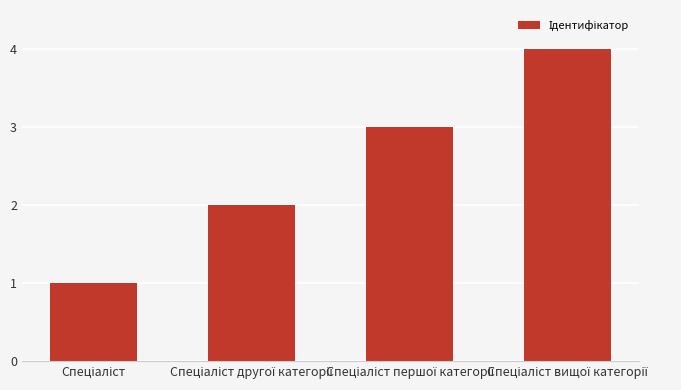

What is the sum of all values?

10